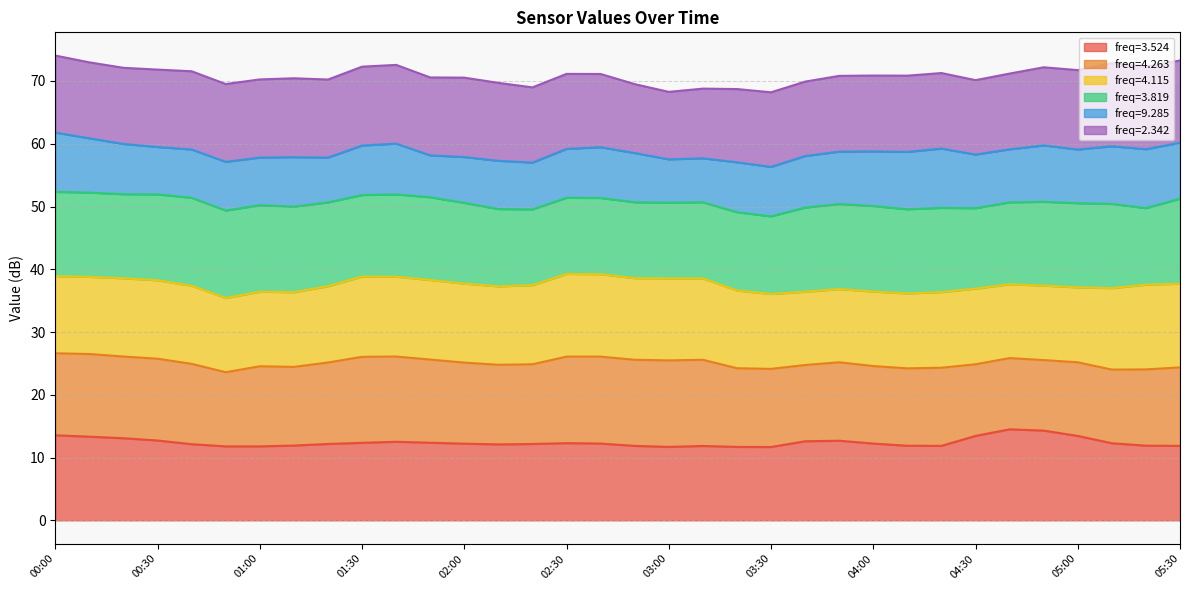

Does the chart have visible grid lines?

Yes